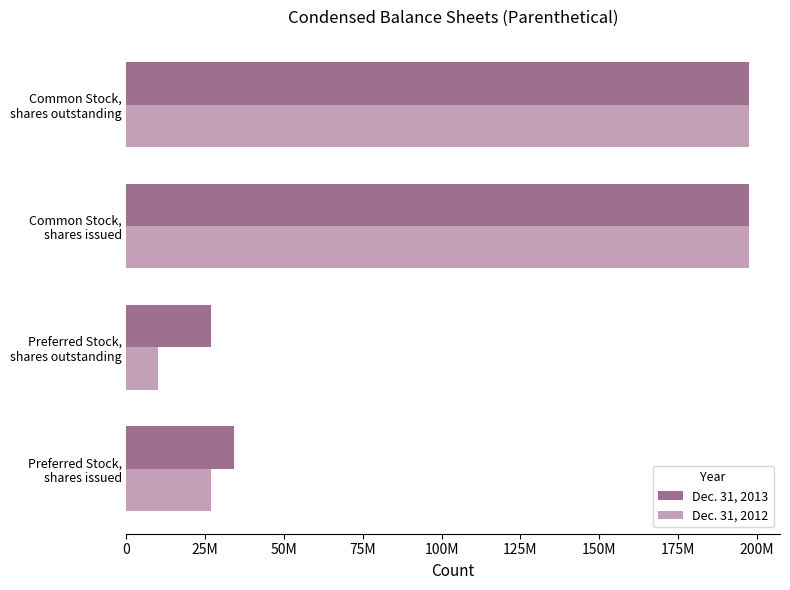

What are all the series names shown in the legend?

Dec. 31, 2013, Dec. 31, 2012